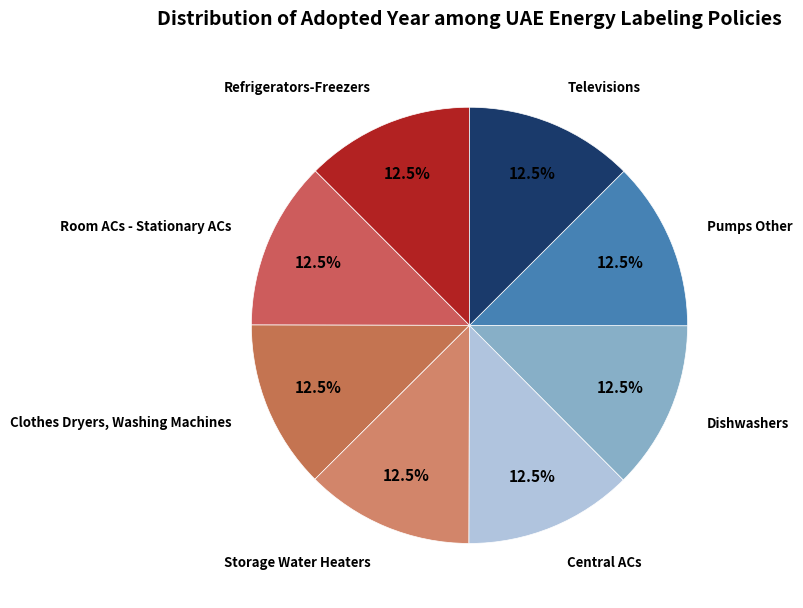

Is Pumps Other the majority of the pie?

No